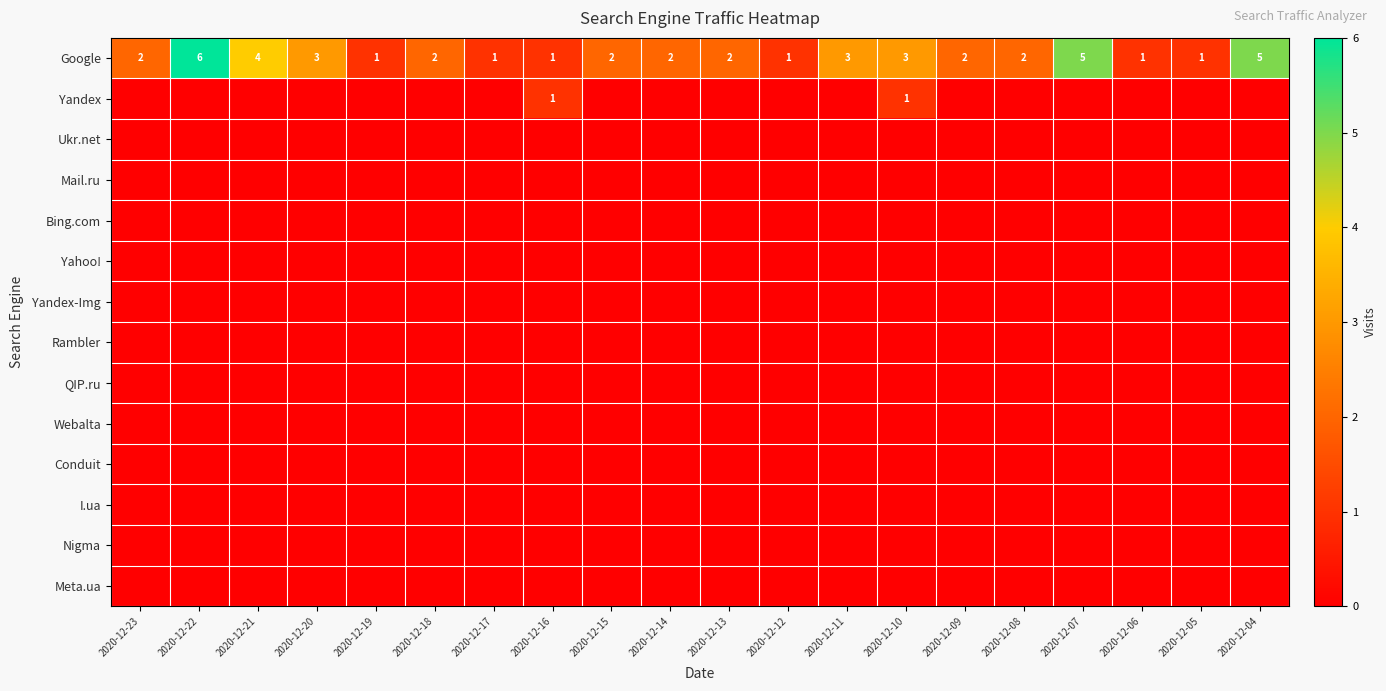

What is the spread (max minus min) of values at 2020-12-22?

6